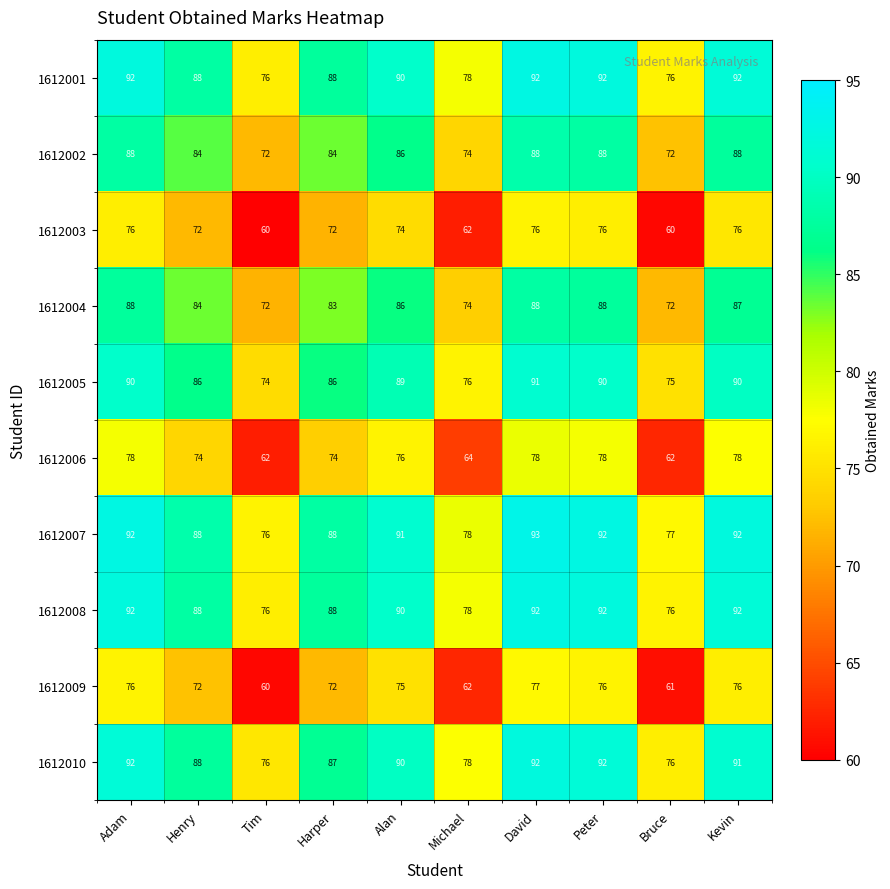

What is the total value across all series at Peter?

864